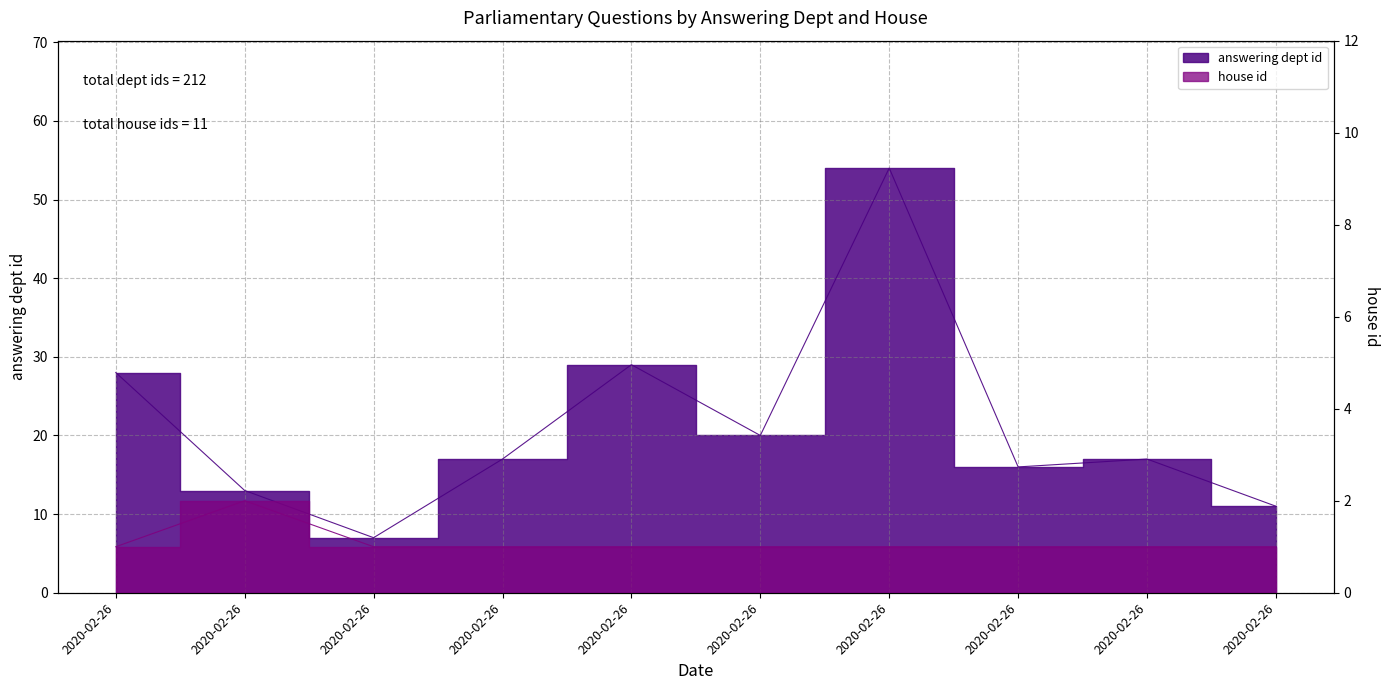

Count the house id values in the range 1 to 2.

10